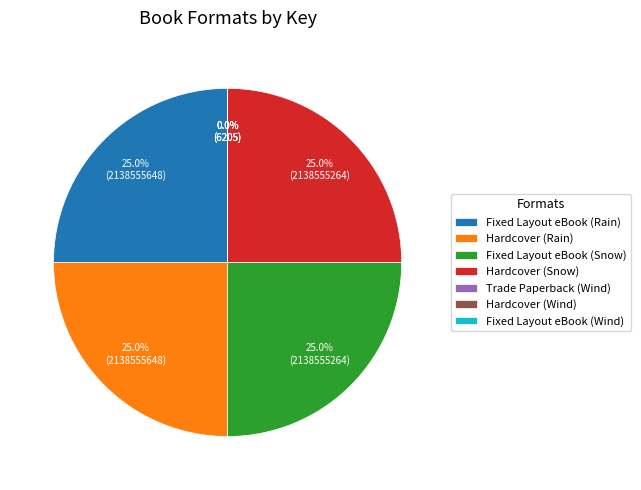

Is there a majority slice in this chart?

No